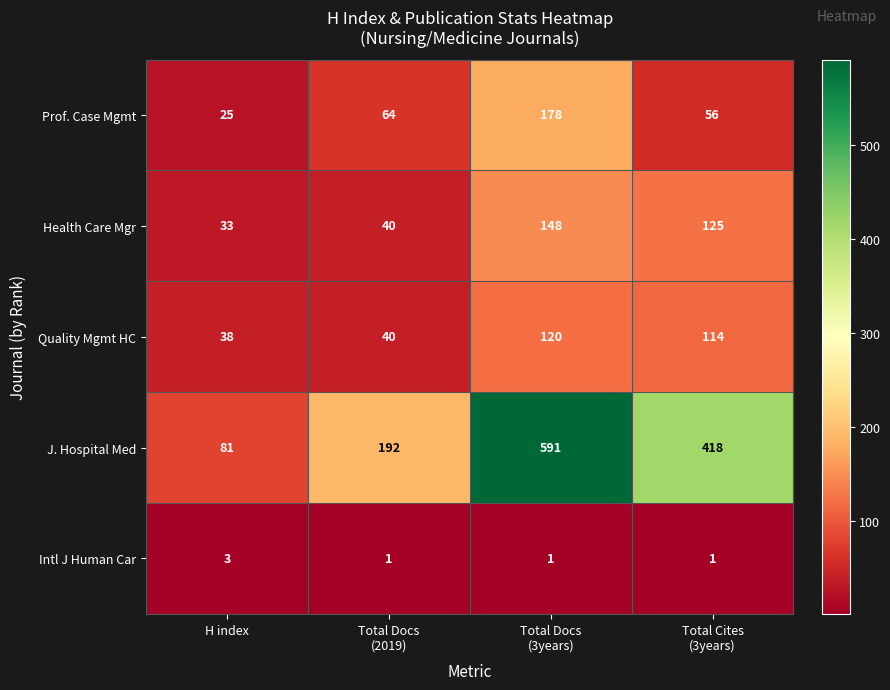

Reading left to right, extract all data points from this chart.

Prof. Case Mgmt: 25	64	178	56
Health Care Mgr: 33	40	148	125
Quality Mgmt HC: 38	40	120	114
J. Hospital Med: 81	192	591	418
Intl J Human Car: 3	1	1	1